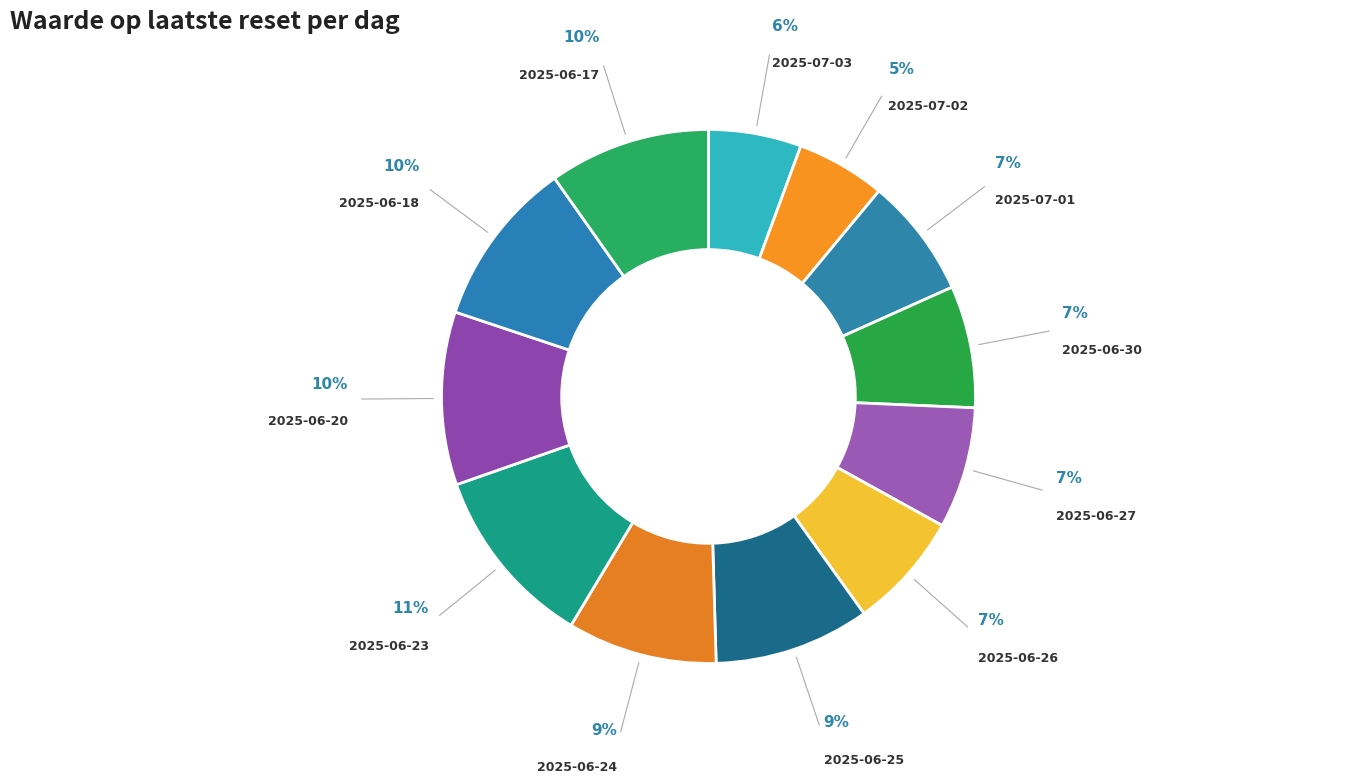

How many segments does this pie chart have?

12